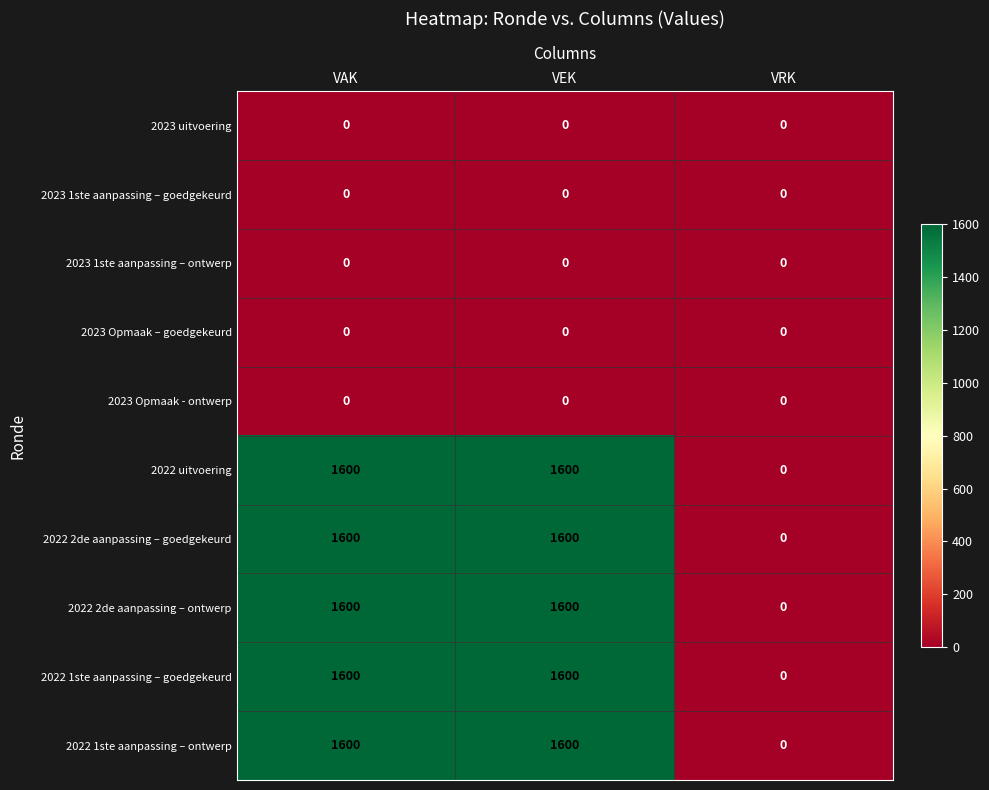

What is the spread (max minus min) of values at VEK?

1600